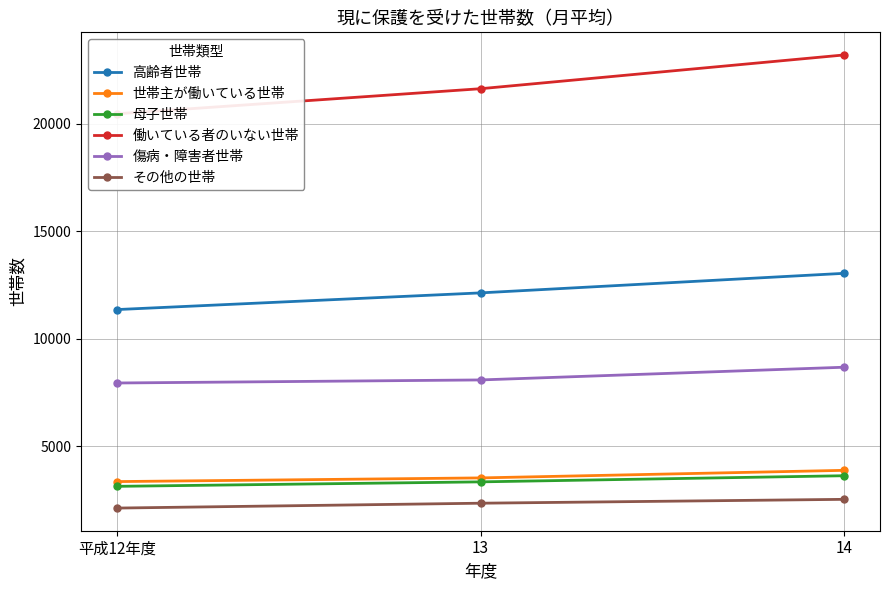

Reading right to left, extract all data points from this chart.

高齢者世帯: 14=13041	13=12132	平成12年度=11357
世帯主が働いている世帯: 14=3876	13=3524	平成12年度=3353
母子世帯: 14=3625	13=3340	平成12年度=3132
働いている者のいない世帯: 14=23200	13=21631	平成12年度=20466
傷病・障害者世帯: 14=8673	13=8082	平成12年度=7940
その他の世帯: 14=2527	13=2347	平成12年度=2121